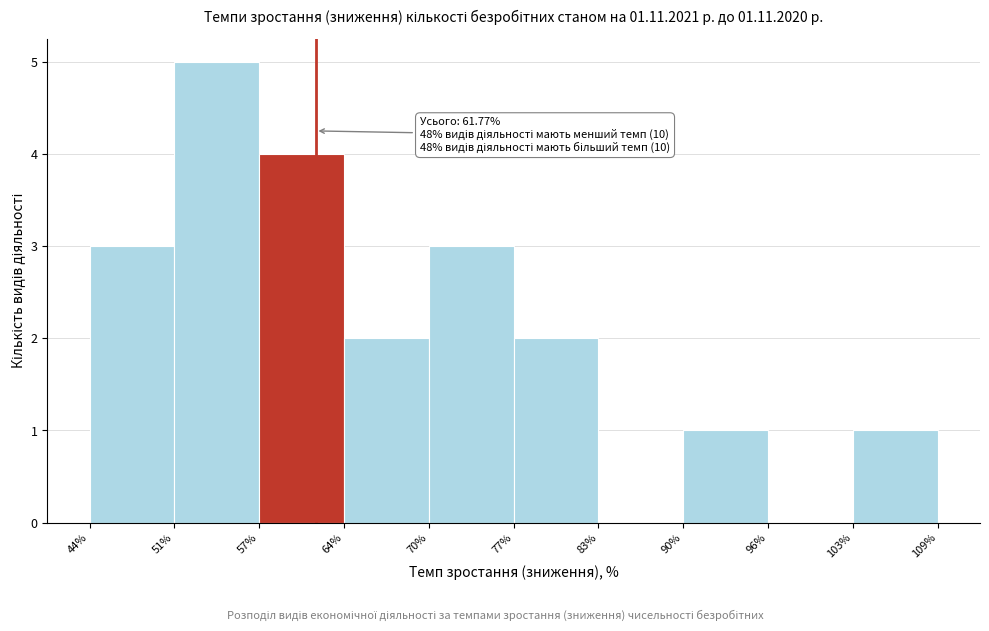

Which range on the x-axis has the tallest bar?

51% to 57%